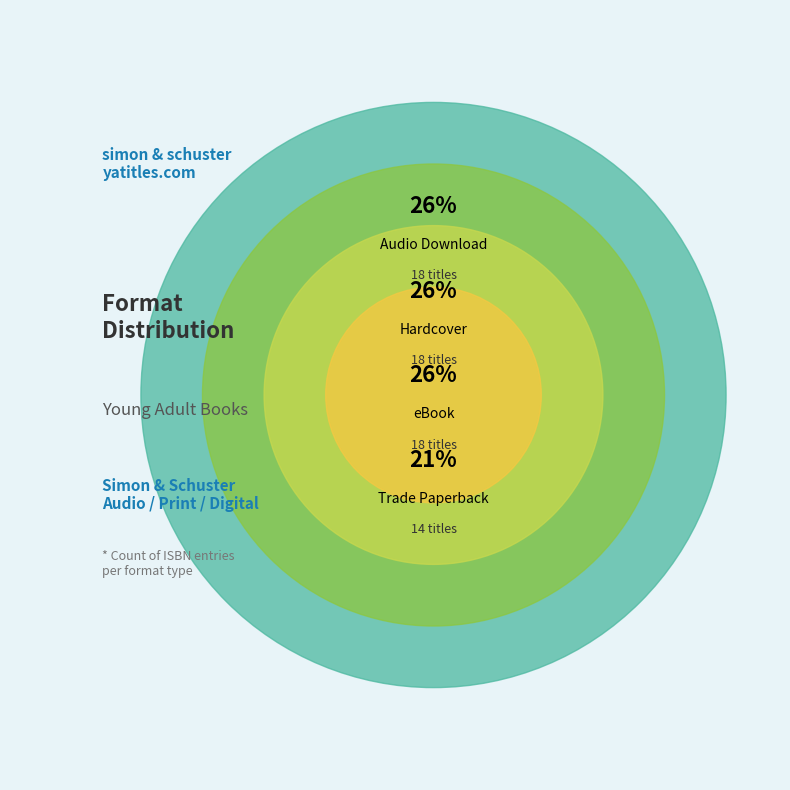

Is eBook the majority of the pie?

No